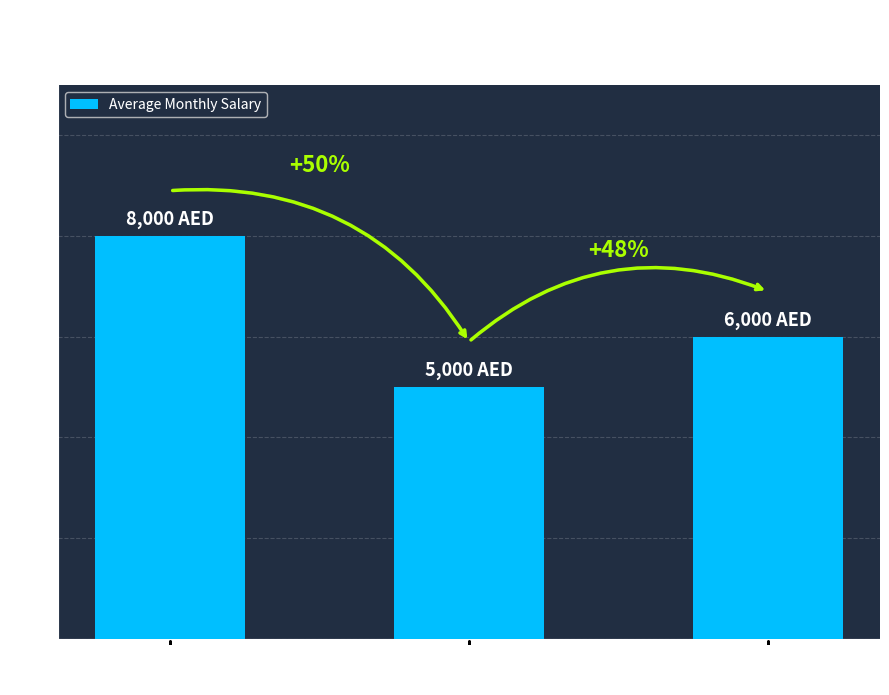

What is the label of the 3rd bar from the right?

Certificate or
Diploma